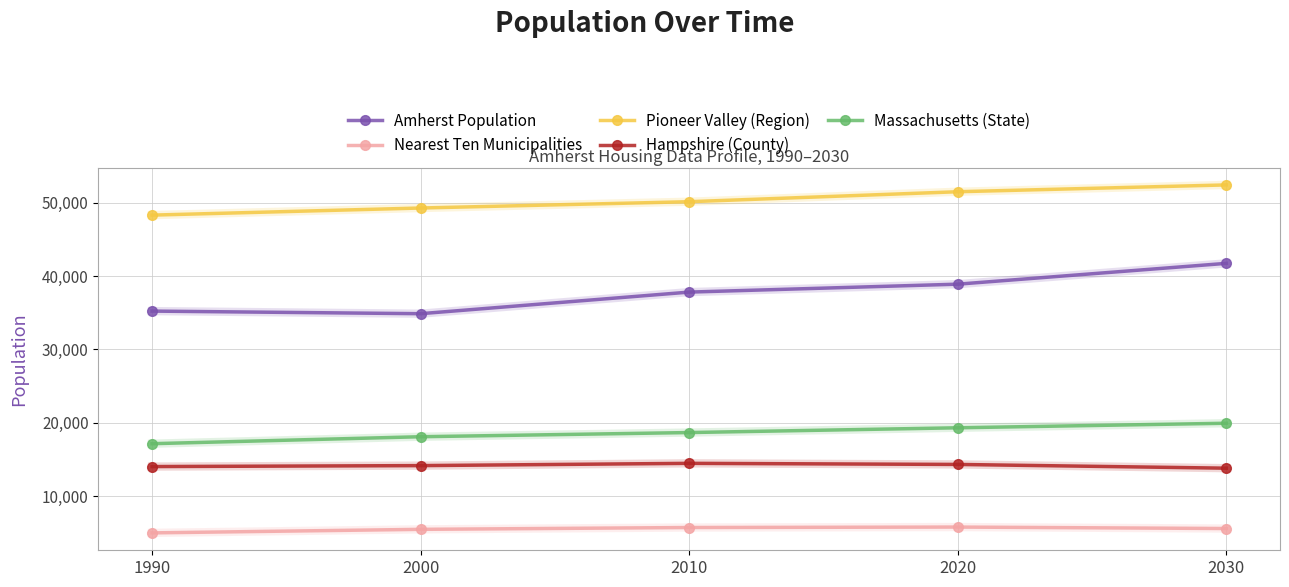

List the series in order of their peak value, highest first.

Pioneer Valley (Region), Amherst Population, Massachusetts (State), Hampshire (County), Nearest Ten Municipalities